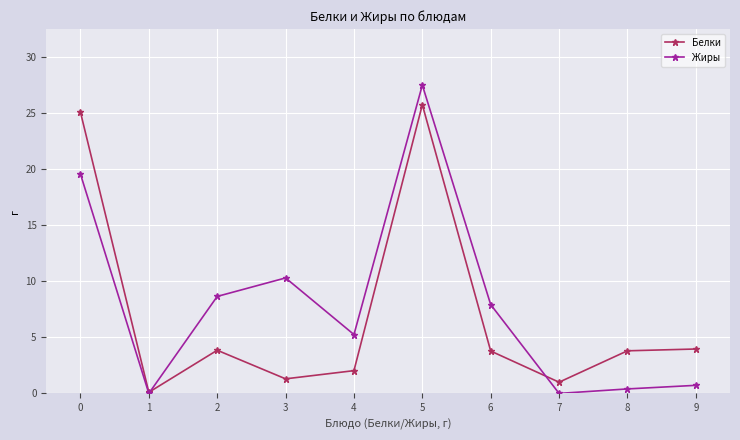

What is the average value of the Белки series?

7.1